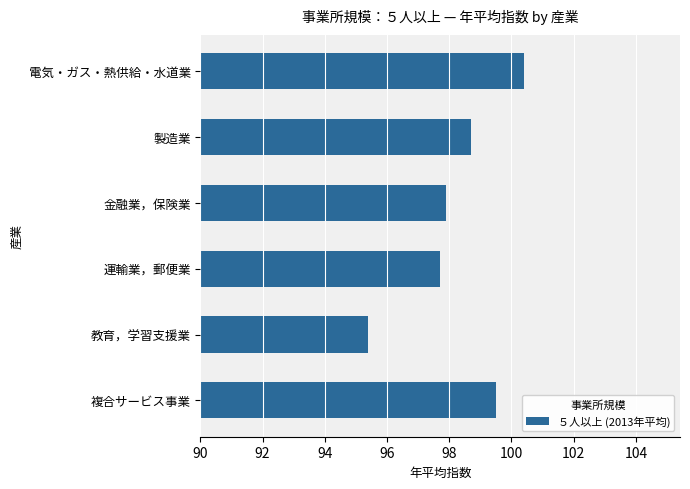

What is the maximum value shown in the chart?

100.4